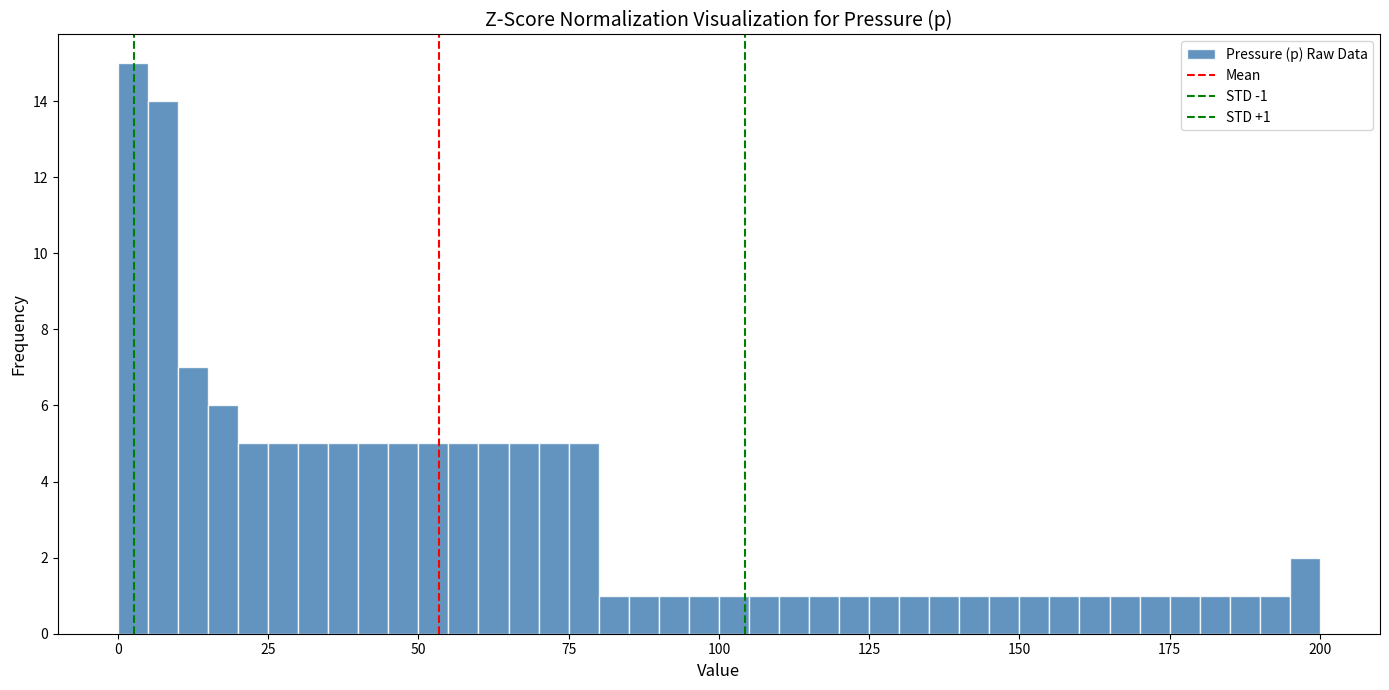

Read against the x-axis, roughly where is the centre of the tallest bar?

5